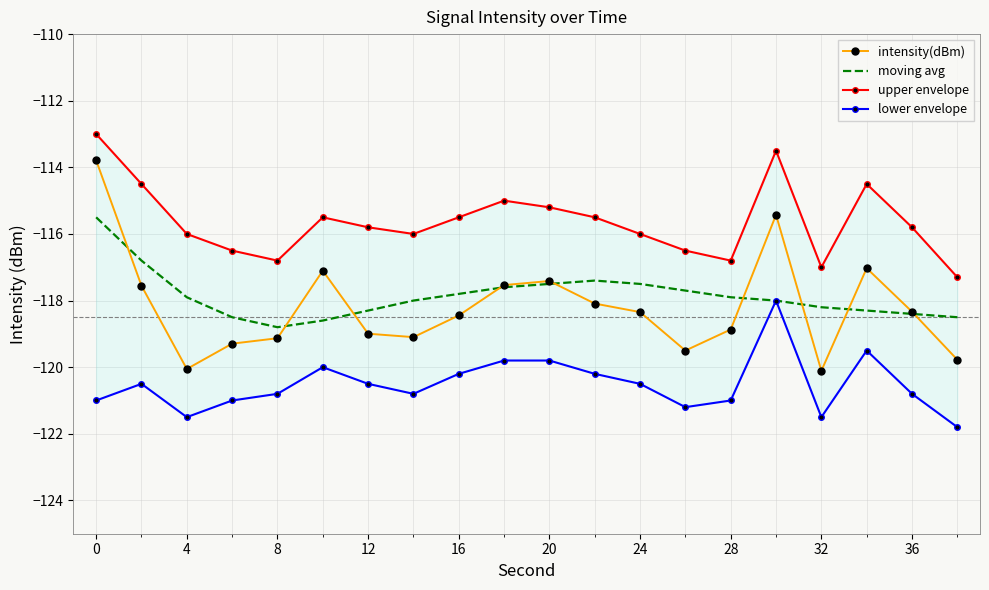

What is the average value of the intensity(dBm) series?

-118.2